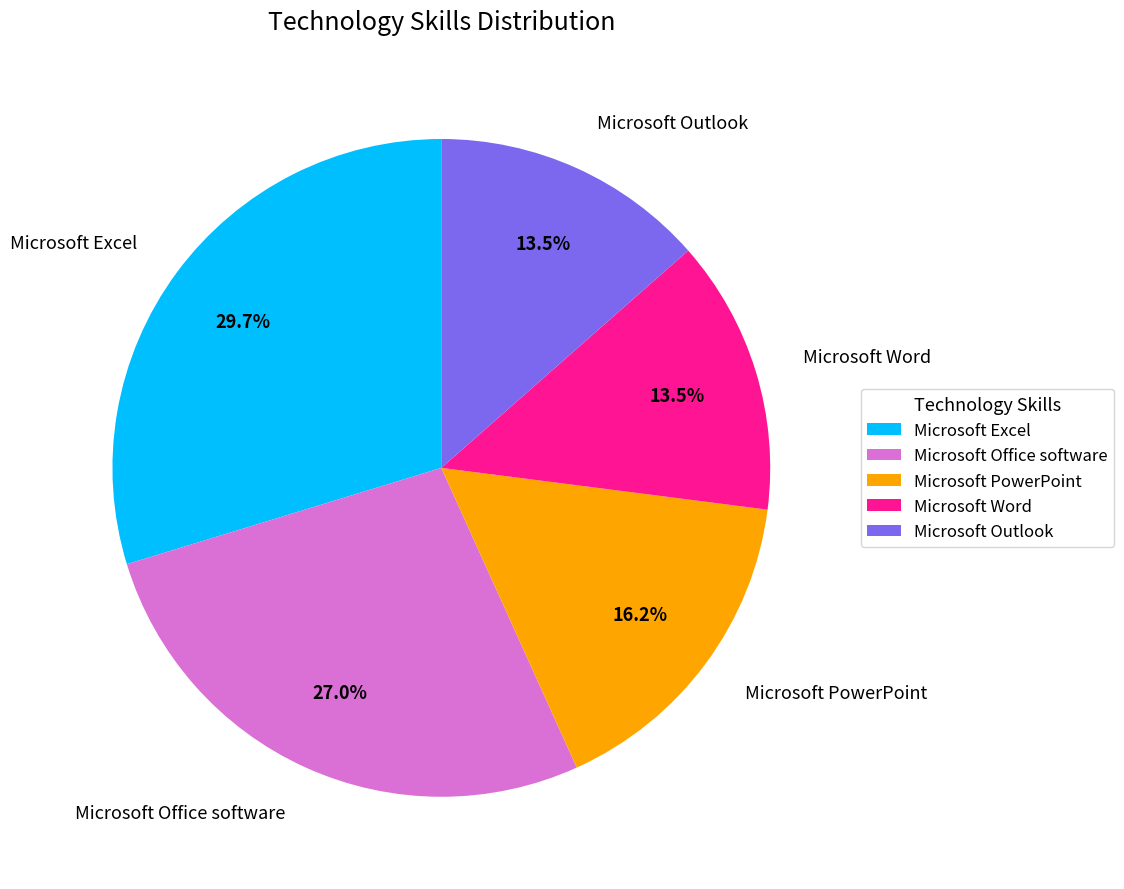

How many slices are in this pie chart?

5